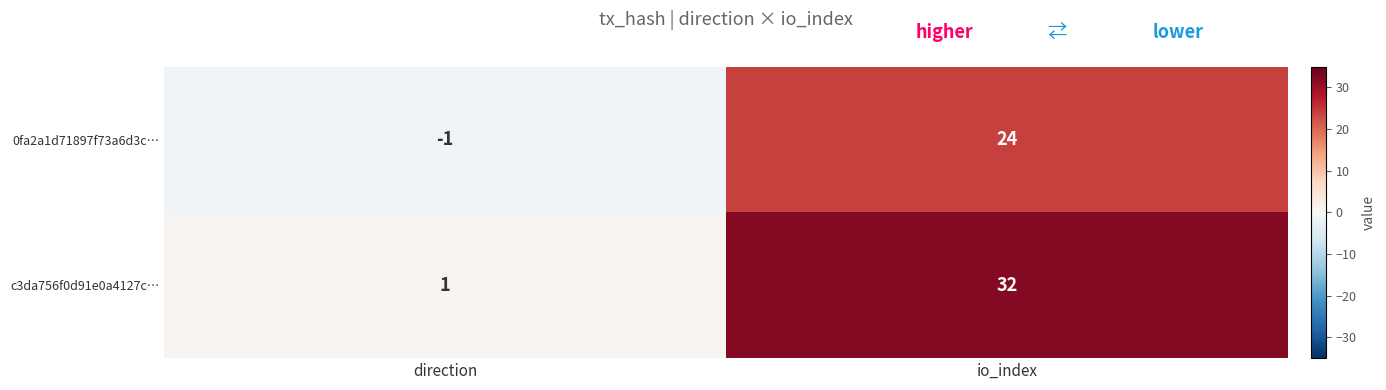

At which label does c3da756f0d91e0a4127c… reach its minimum?

direction